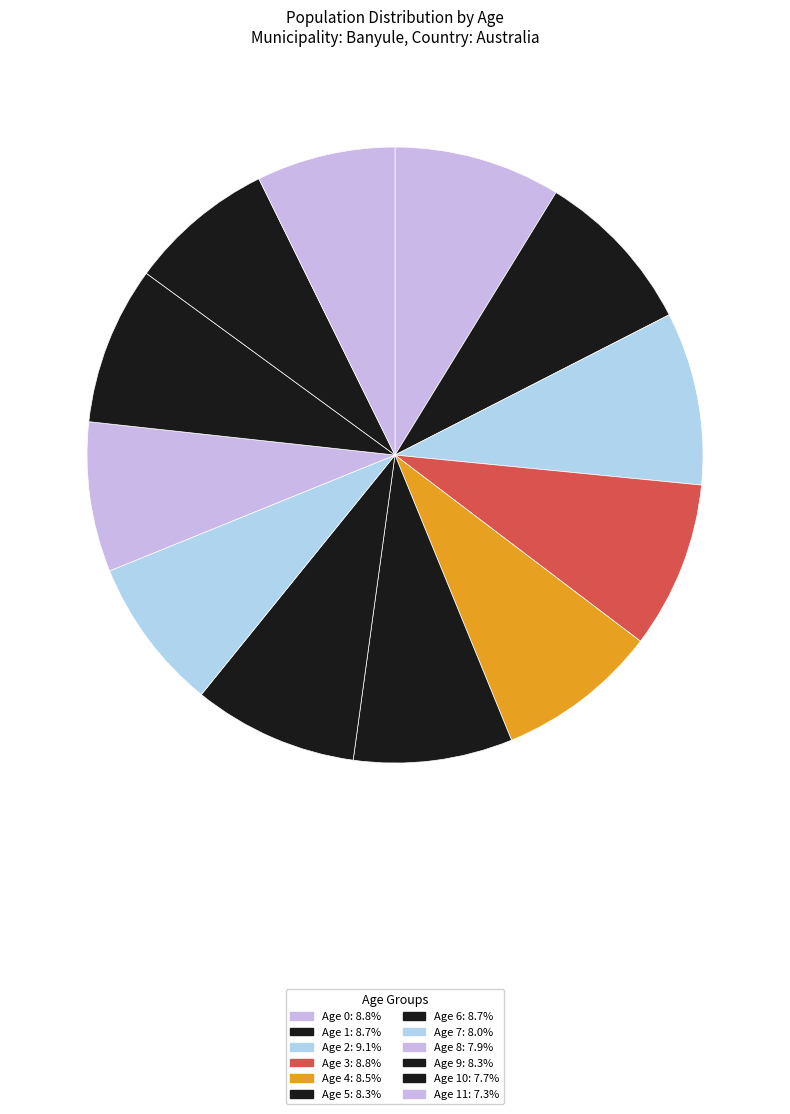

How many slices are in this pie chart?

12